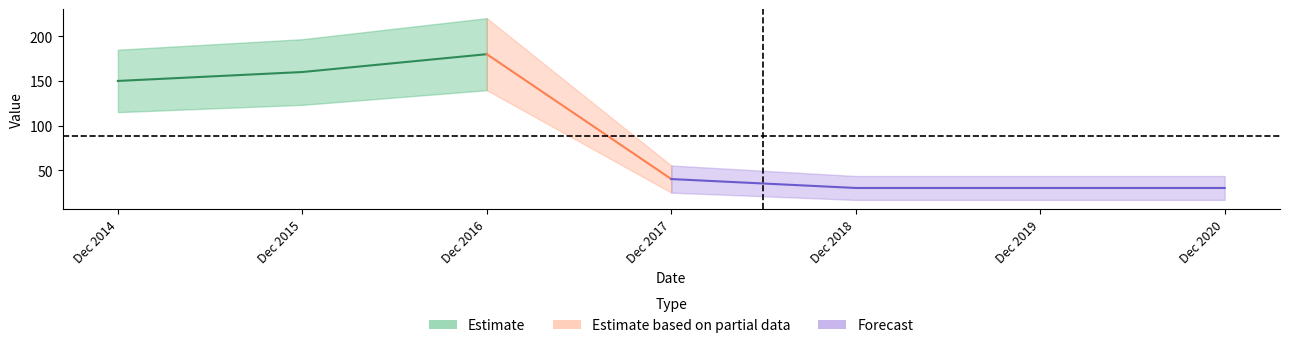

At which category does Value as reported reach its first local peak?

Dec 2016